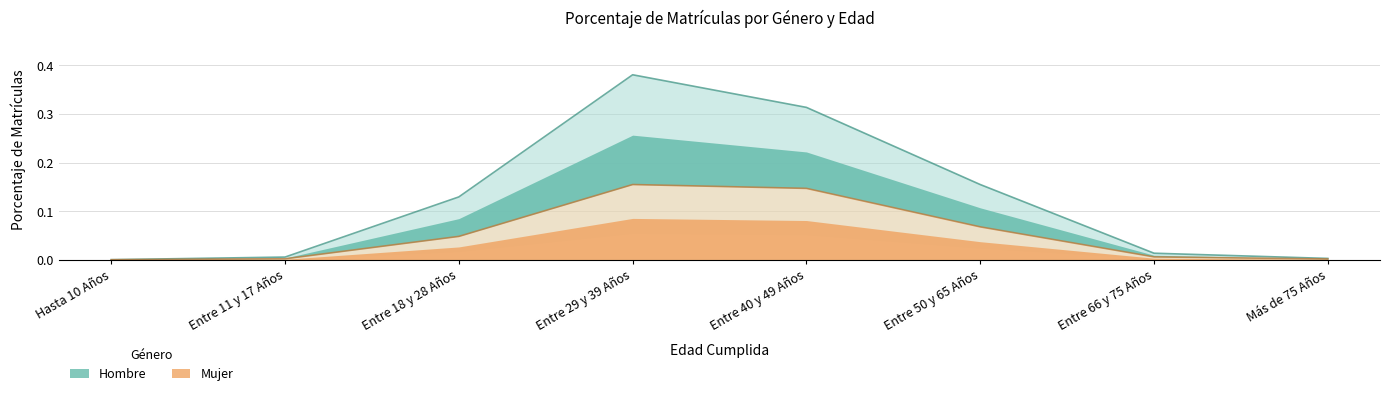

The Mujer series shows 0.2 at Entre 29 y 39 Años. True or false?

True